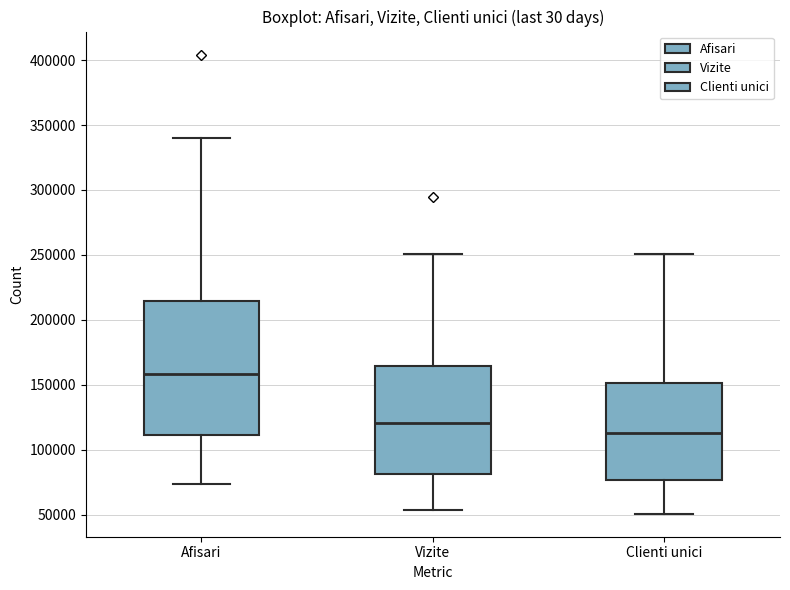

Reading left to right, transcribe this box plot: for each box, give where its median line is, the range the box spans, and where its two whiskers end, as read against the y-axis. The values are not printed on the chart, so give them approximately, as read against the axis.

Afisari: median 160000, box 110000 to 215000, whiskers 75000 to 340000
Vizite: median 120000, box 80000 to 165000, whiskers 55000 to 250000
Clienti unici: median 115000, box 75000 to 150000, whiskers 50000 to 250000